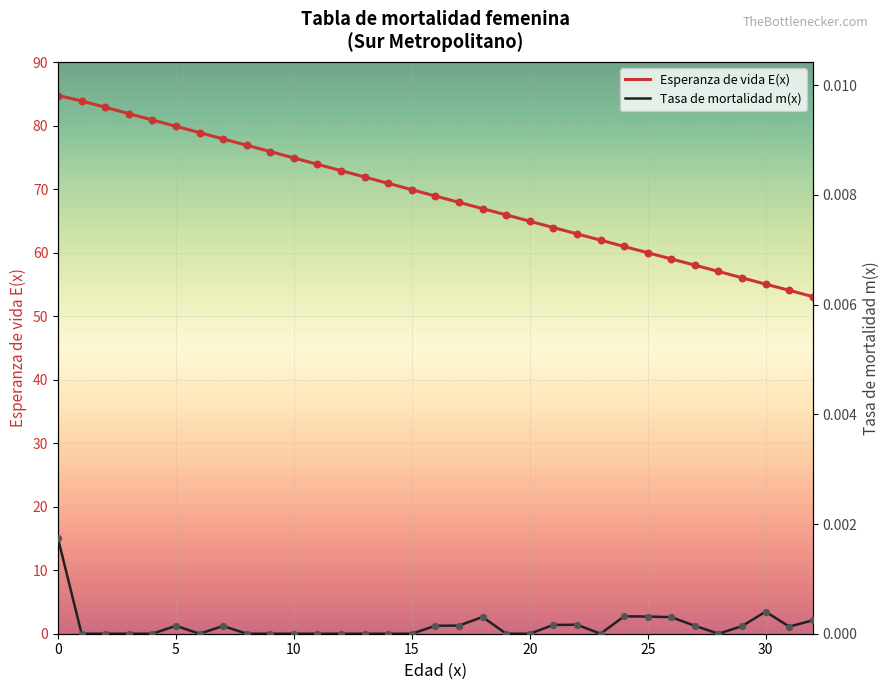

Which series reaches the maximum Y coordinate?

Esperanza de vida E(x)